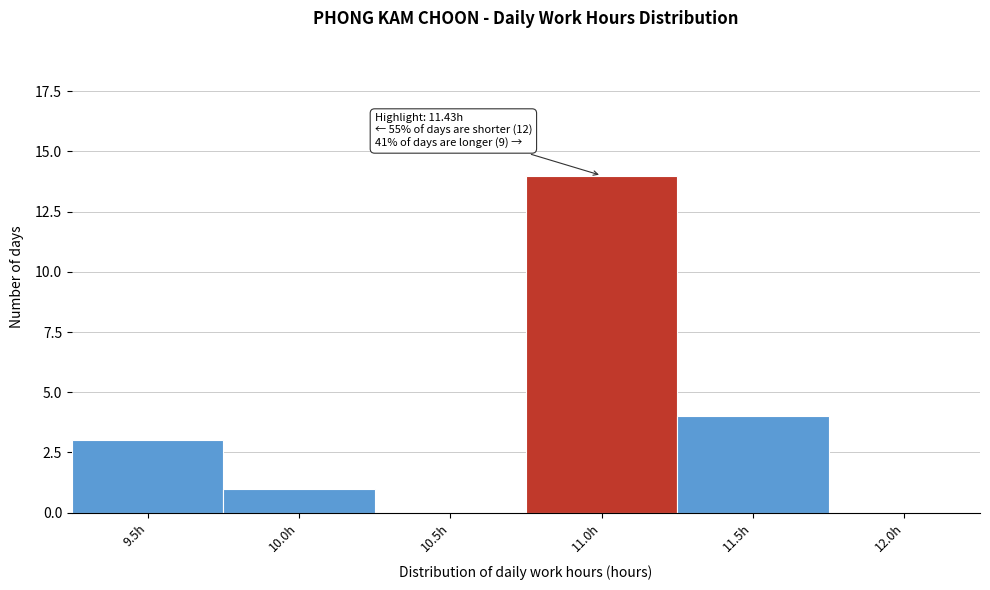

Reading right to left, list all the values displayed in this chart.

12.0h=0	11.5h=4	11.0h=14	10.5h=0	10.0h=1	9.5h=3